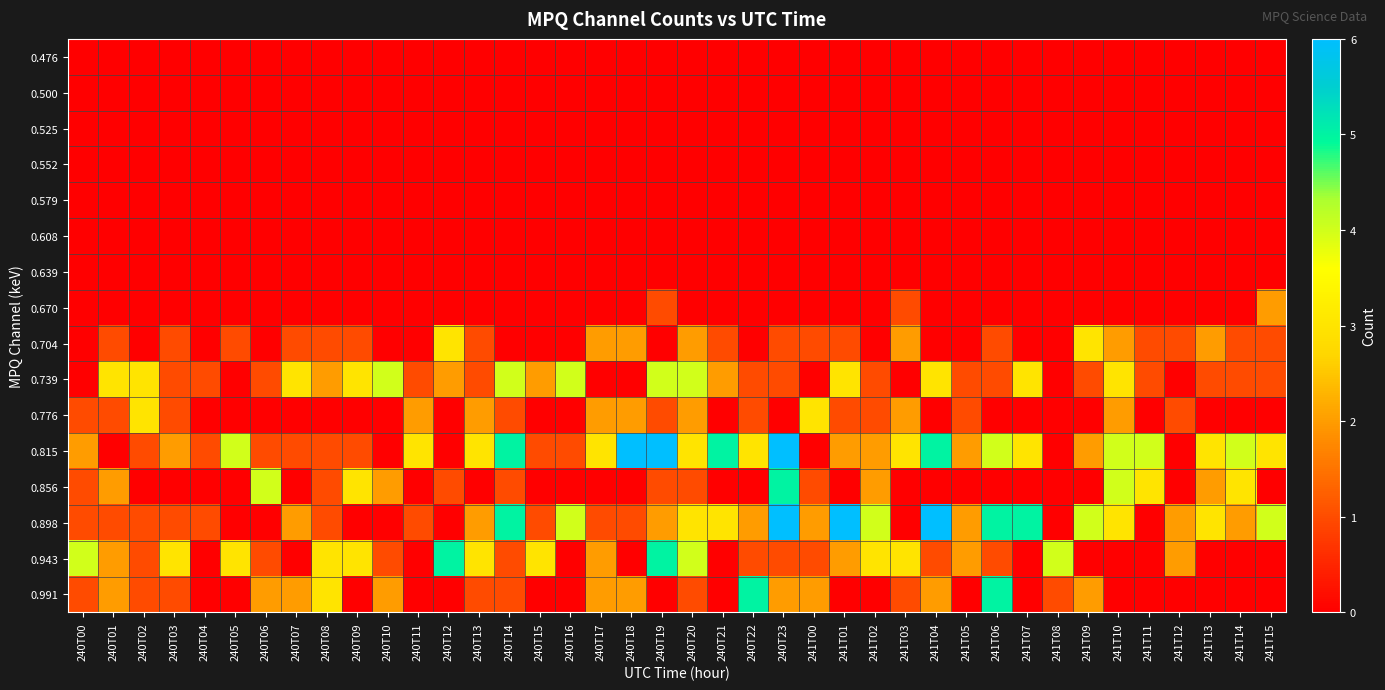

Which has a higher value, 240T21 or 241T08?

240T21